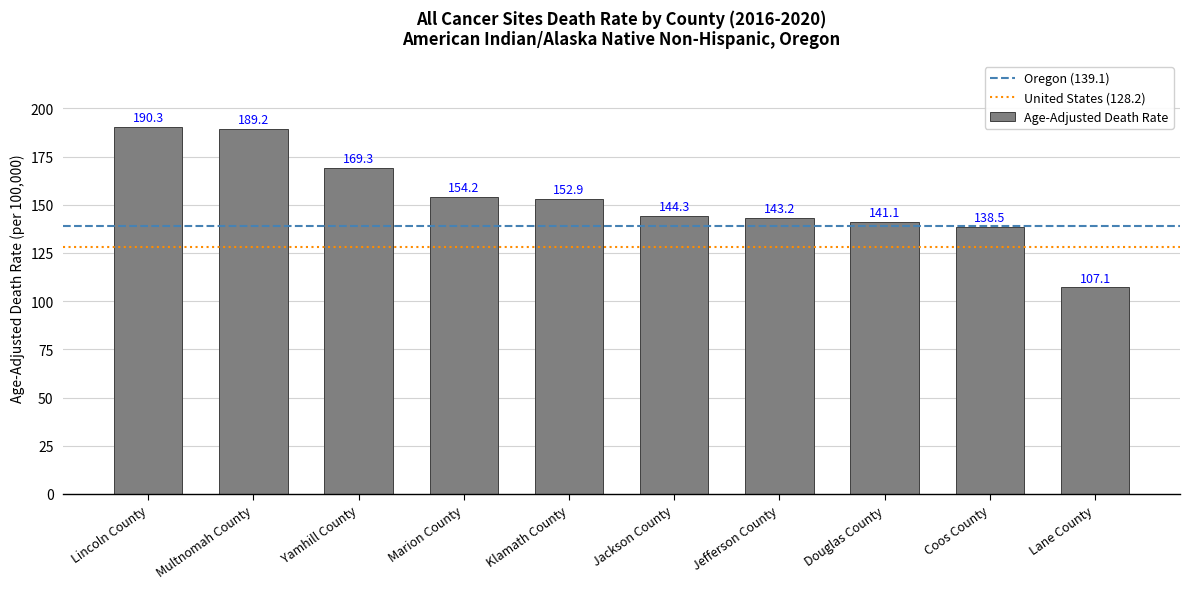

At which category does the chart reach its peak across all series?

Lincoln County